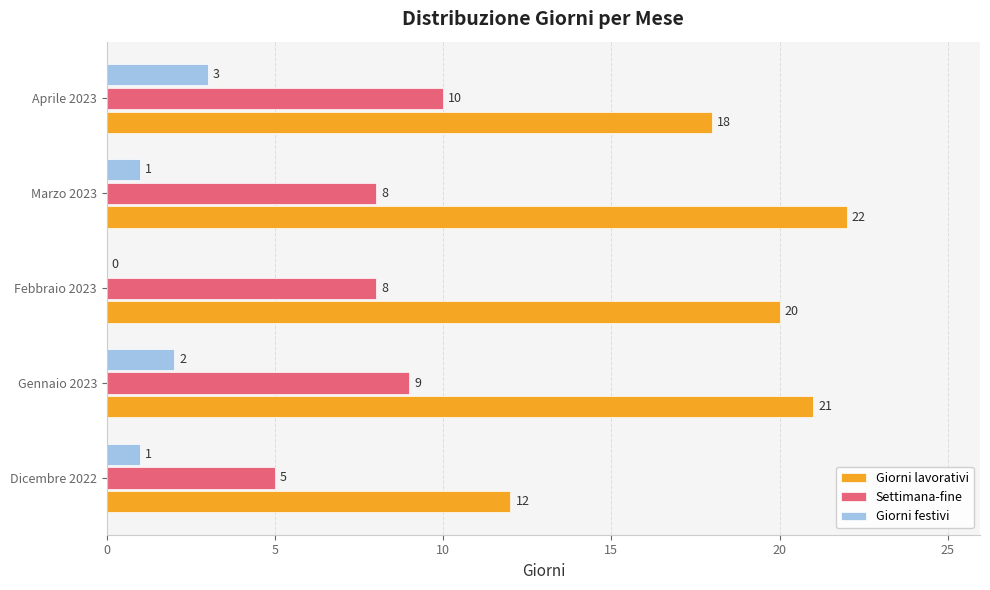

At which category is the sum across all series the highest?

Gennaio 2023